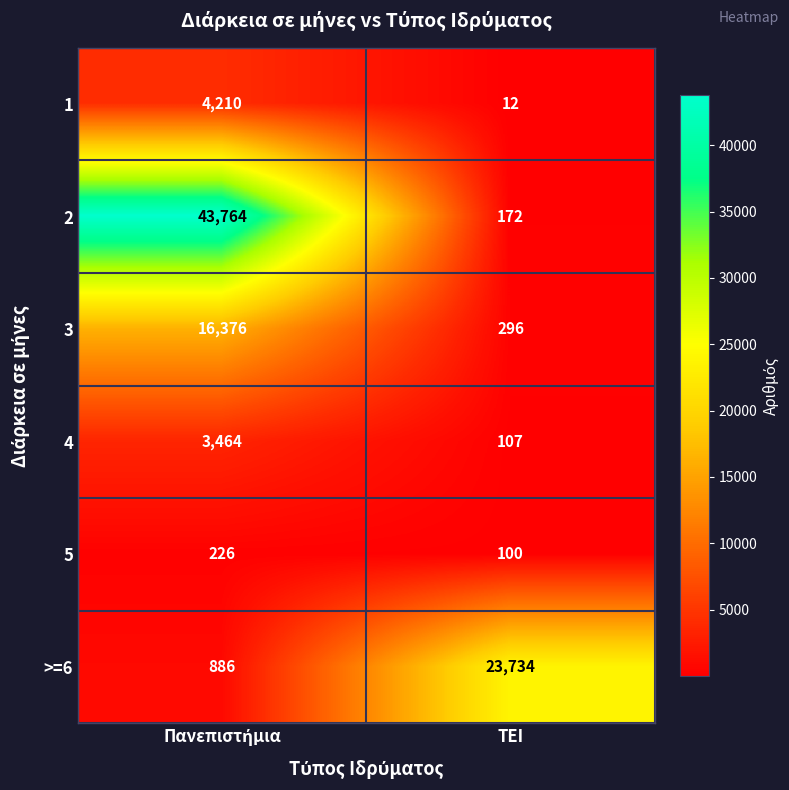

Reading right to left, list all the values displayed in this chart.

1: 12	4210
2: 172	43764
3: 296	16376
4: 107	3464
5: 100	226
>=6: 23734	886